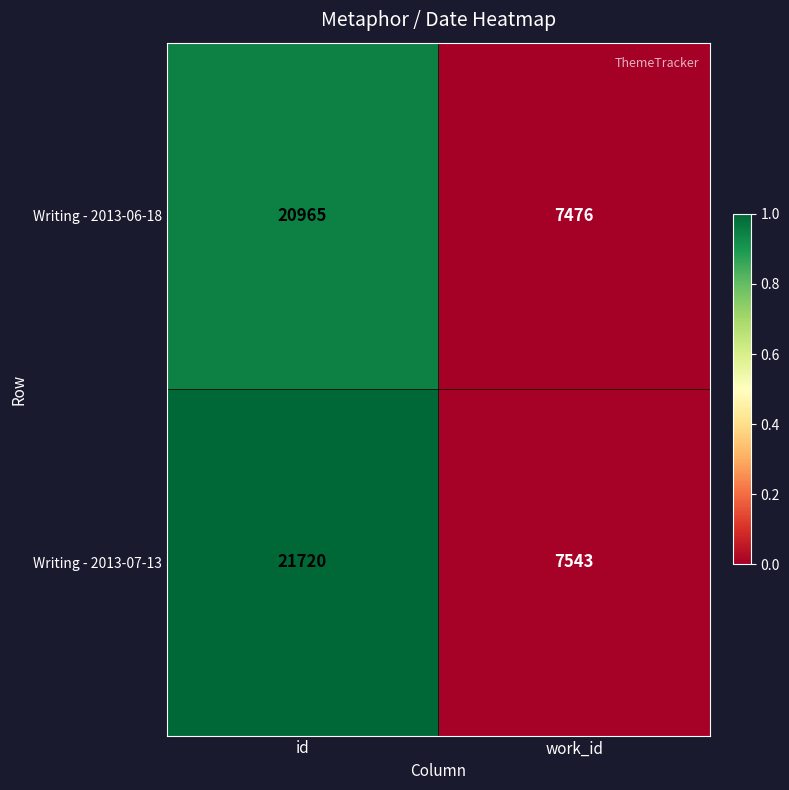

What is the difference between the Writing - 2013-06-18 values at id and work_id?

13489